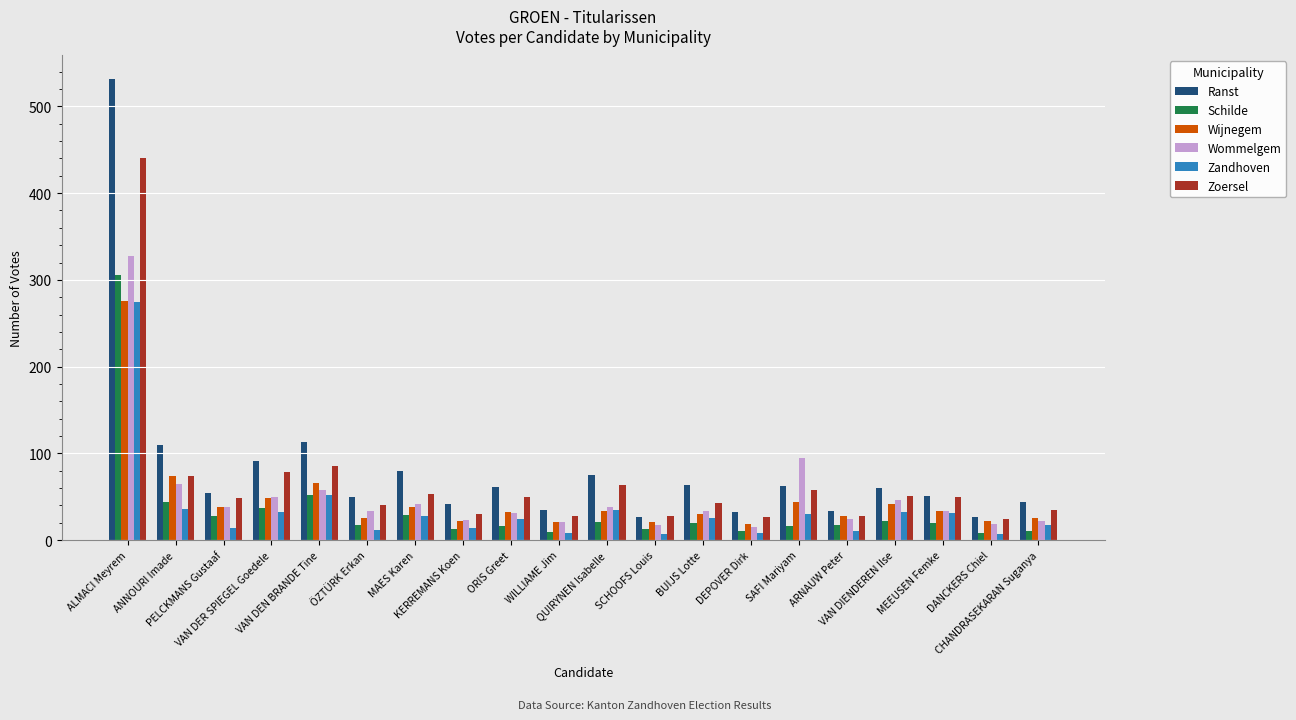

What is the maximum value shown in the chart?

532